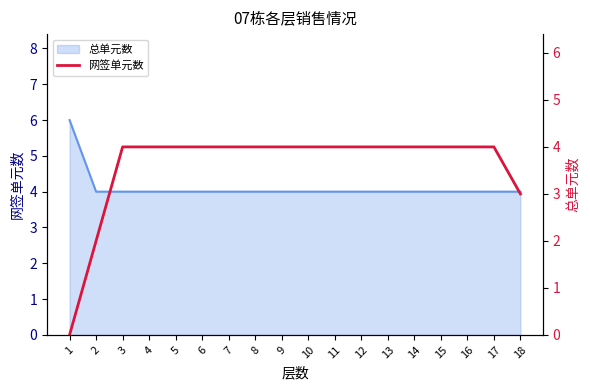

Reading left to right, list all the values displayed in this chart.

1=0	2=2	3=4	4=4	5=4	6=4	7=4	8=4	9=4	10=4	11=4	12=4	13=4	14=4	15=4	16=4	17=4	18=3